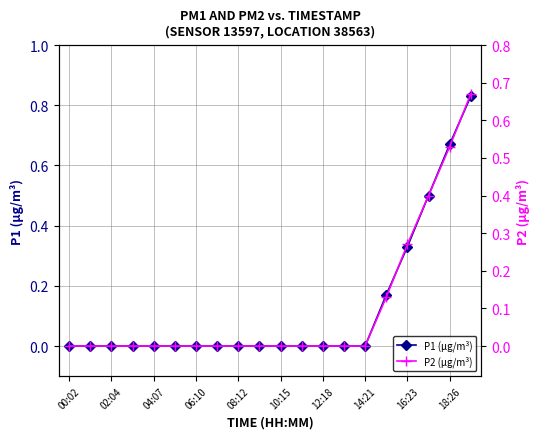

What position from the left is 13?

14